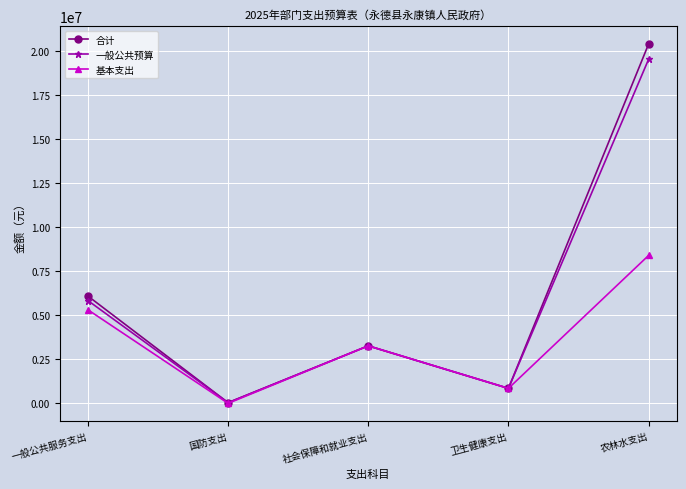

The value of 一般公共预算 at 农林水支出 is 19511793.0. True or false?

True